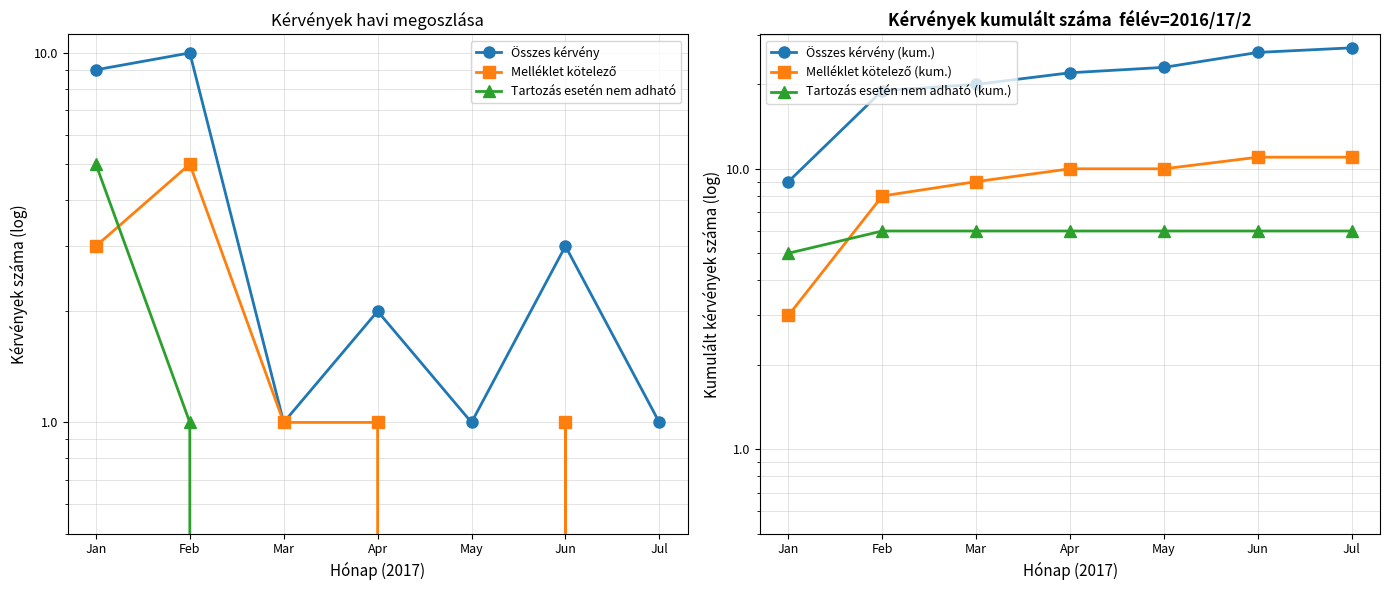

What is the sum of all Tartozás esetén nem adható (kum.) values?

41